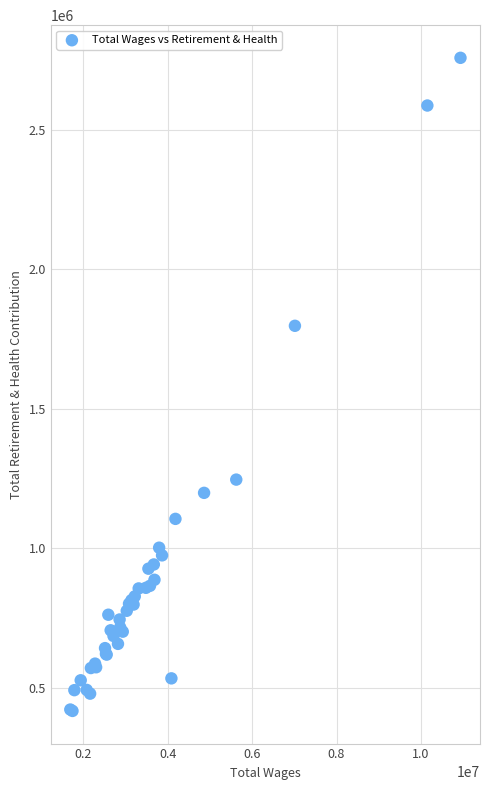

What Y value in the scatter plot is closest to 1586919?

1796758